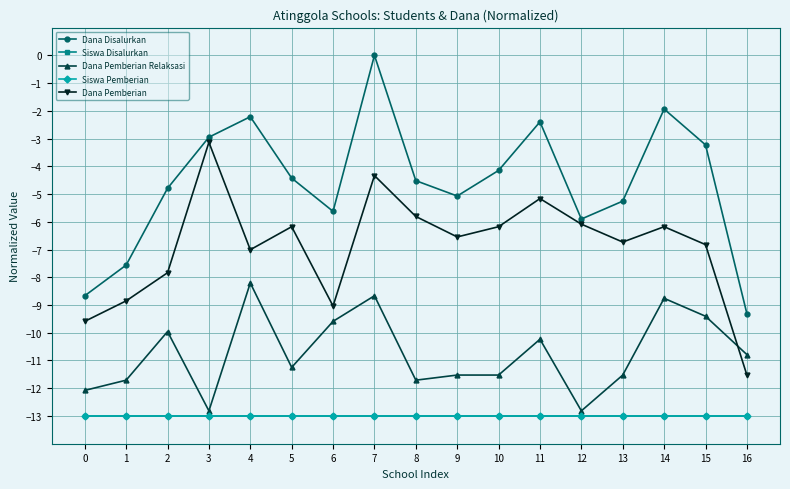

True or false: Siswa Pemberian and Siswa Disalurkan cross at least once.

False